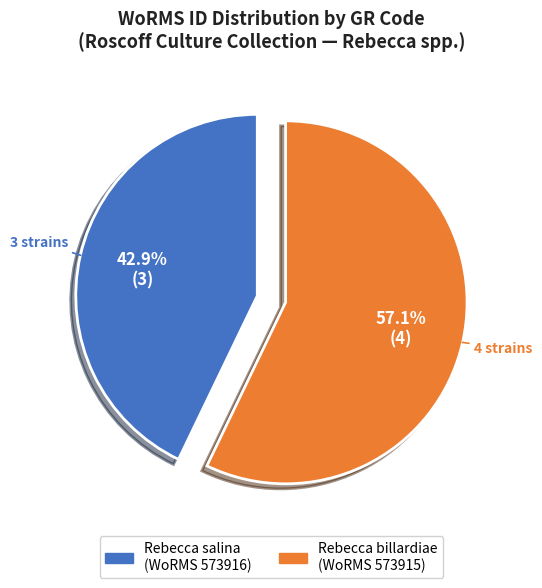

Rank the categories by value from lowest to highest.

Rebecca salina (WoRMS 573916), Rebecca billardiae (WoRMS 573915)